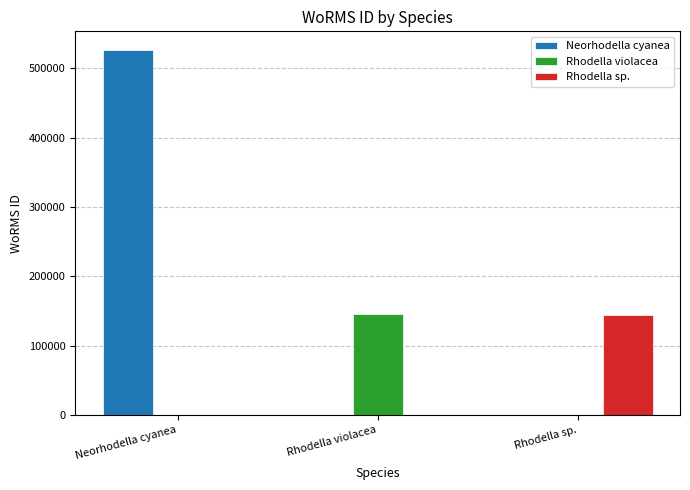

Reading left to right, list all the values displayed in this chart.

Neorhodella cyanea: Neorhodella cyanea=526941	Rhodella violacea=0	Rhodella sp.=0
Rhodella violacea: Neorhodella cyanea=0	Rhodella violacea=145790	Rhodella sp.=0
Rhodella sp.: Neorhodella cyanea=0	Rhodella violacea=0	Rhodella sp.=144228